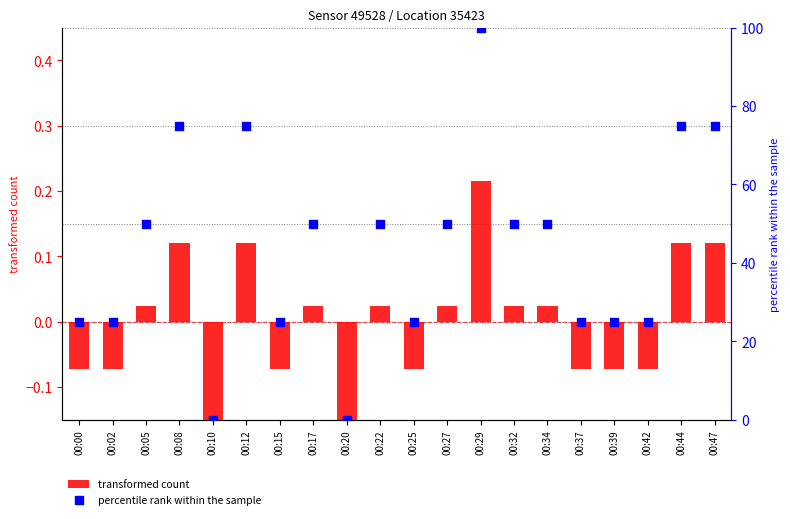

Which series has the largest total across all categories?

percentile rank within the sample